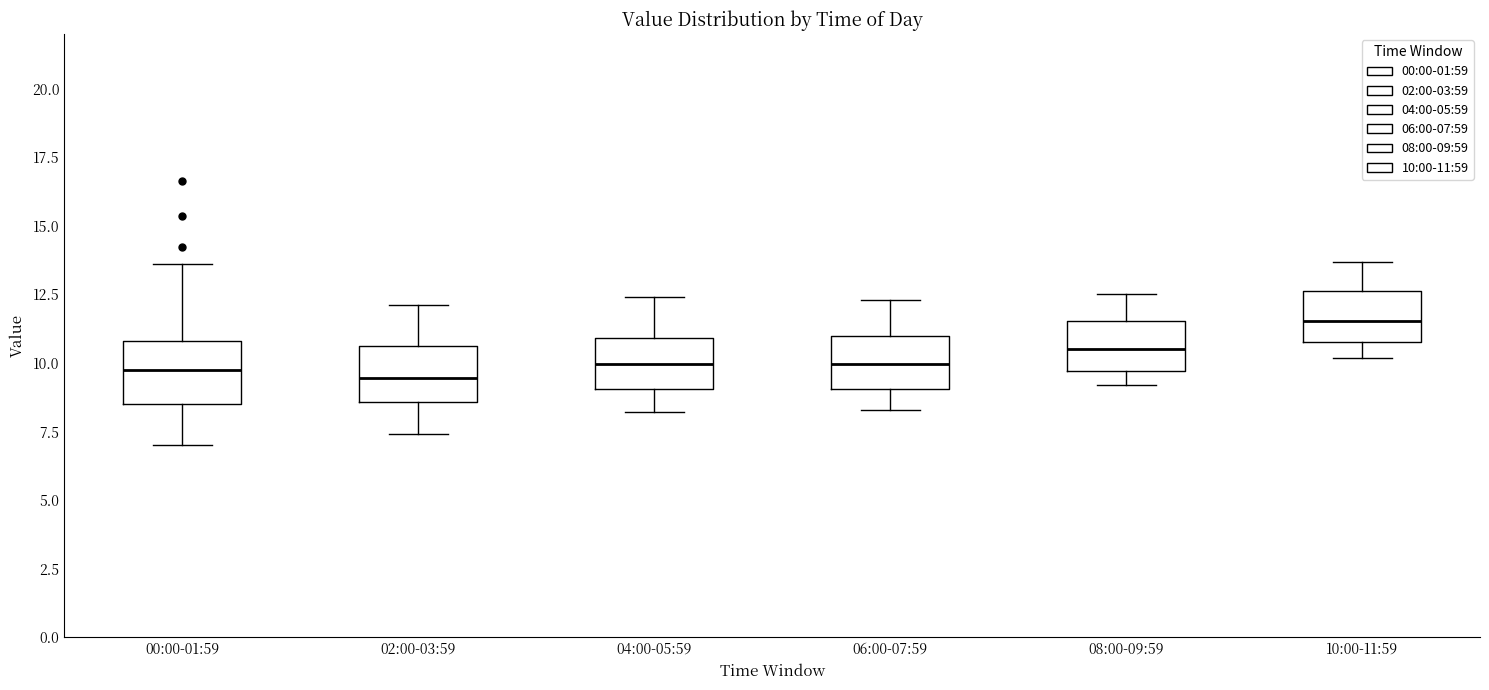

Reading left to right, transcribe this box plot: for each box, give where its median line is, the range the box spans, and where its two whiskers end, as read against the y-axis. The values are not printed on the chart, so give them approximately, as read against the axis.

00:00-01:59: median 10.0, box 8.5 to 11.0, whiskers 7.0 to 13.5
02:00-03:59: median 9.5, box 8.5 to 10.5, whiskers 7.5 to 12.0
04:00-05:59: median 10.0, box 9.0 to 11.0, whiskers 8.0 to 12.5
06:00-07:59: median 10.0, box 9.0 to 11.0, whiskers 8.5 to 12.5
08:00-09:59: median 10.5, box 9.5 to 11.5, whiskers 9.0 to 12.5
10:00-11:59: median 11.5, box 11.0 to 12.5, whiskers 10.0 to 13.5